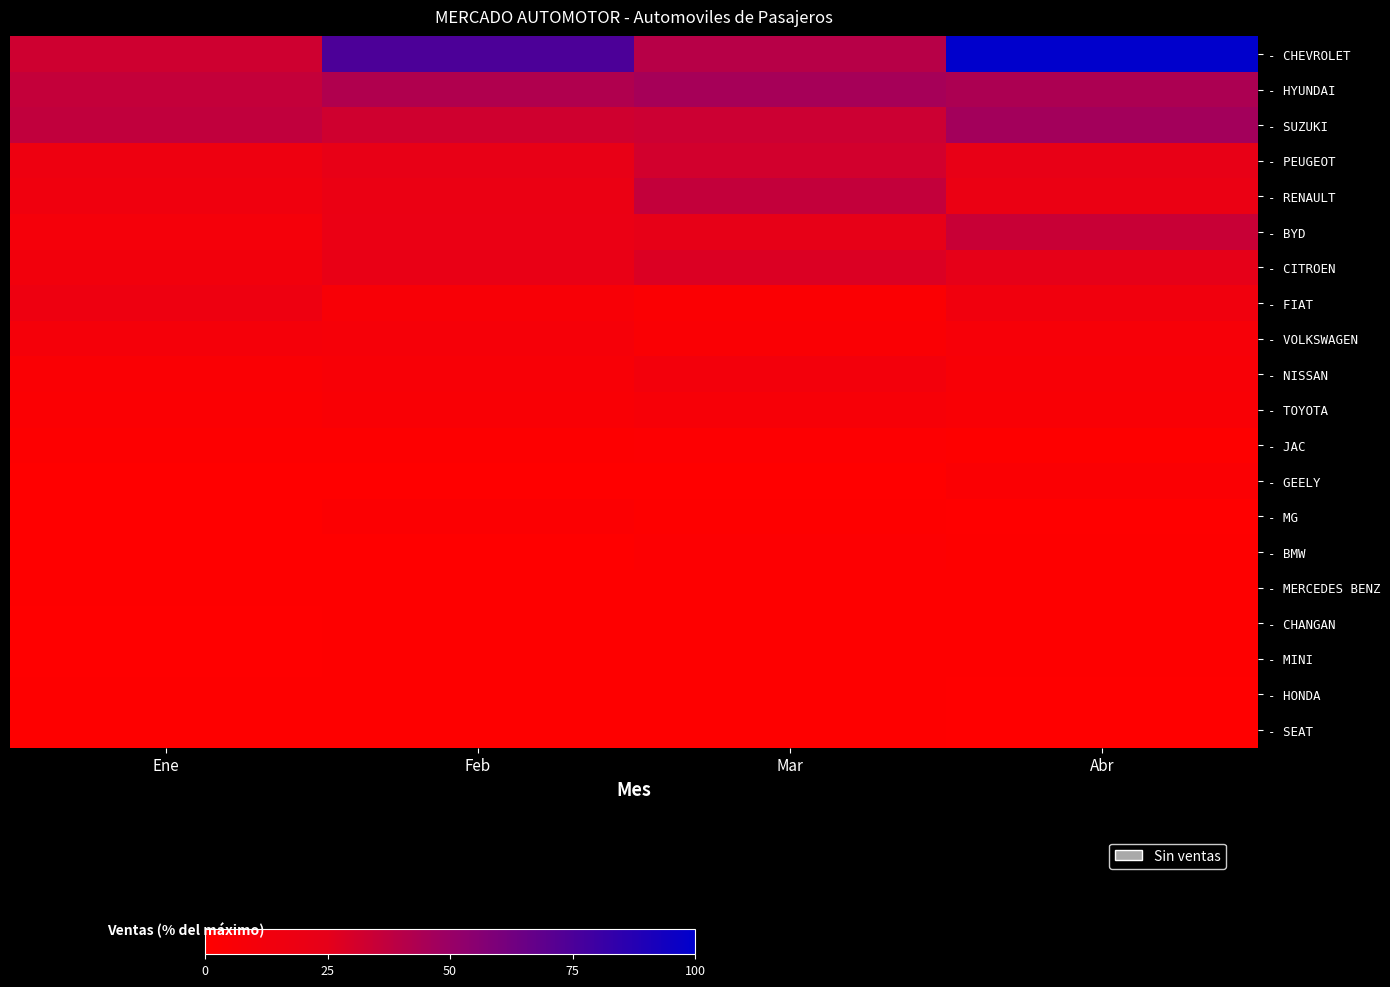

Reading left to right, extract all data points from this chart.

- CHEVROLET: Ene=32.5	Feb=74.6	Mar=40.1	Abr=100.0
- HYUNDAI: Ene=35.7	Feb=42.6	Mar=45.6	Abr=43.7
- SUZUKI: Ene=36.8	Feb=32.1	Mar=33.2	Abr=46.7
- PEUGEOT: Ene=16.2	Feb=21.9	Mar=31.4	Abr=21.9
- RENAULT: Ene=14.2	Feb=18.8	Mar=36.1	Abr=19.3
- BYD: Ene=10.0	Feb=19.9	Mar=22.9	Abr=34.4
- CITROEN: Ene=12.8	Feb=20.9	Mar=28.2	Abr=24.4
- FIAT: Ene=16.0	Feb=6.6	Mar=3.7	Abr=13.3
- VOLKSWAGEN: Ene=9.7	Feb=8.9	Mar=4.3	Abr=8.2
- NISSAN: Ene=4.3	Feb=6.6	Mar=11.0	Abr=6.7
- TOYOTA: Ene=3.6	Feb=5.6	Mar=7.6	Abr=5.4
- JAC: Ene=1.4	Feb=1.3	Mar=2.3	Abr=1.0
- GEELY: Ene=0.0	Feb=0.0	Mar=0.0	Abr=3.6
- MG: Ene=0.0	Feb=2.9	Mar=0.4	Abr=0.1
- BMW: Ene=0.3	Feb=0.1	Mar=2.0	Abr=0.4
- MERCEDES BENZ: Ene=0.4	Feb=0.6	Mar=0.7	Abr=1.0
- CHANGAN: Ene=0.3	Feb=1.1	Mar=0.4	Abr=0.6
- MINI: Ene=0.0	Feb=0.7	Mar=0.9	Abr=0.6
- HONDA: Ene=0.7	Feb=0.7	Mar=0.4	Abr=0.1
- SEAT: Ene=0.4	Feb=0.7	Mar=0.6	Abr=0.1